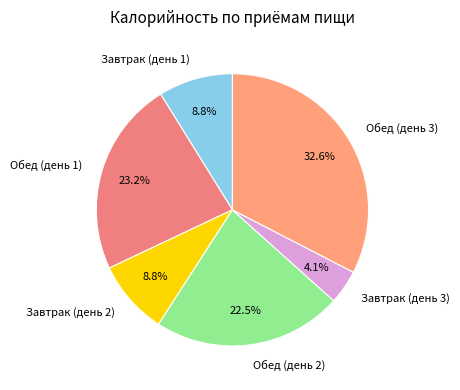

Does Завтрак (день 1) account for over 50% of the chart?

No